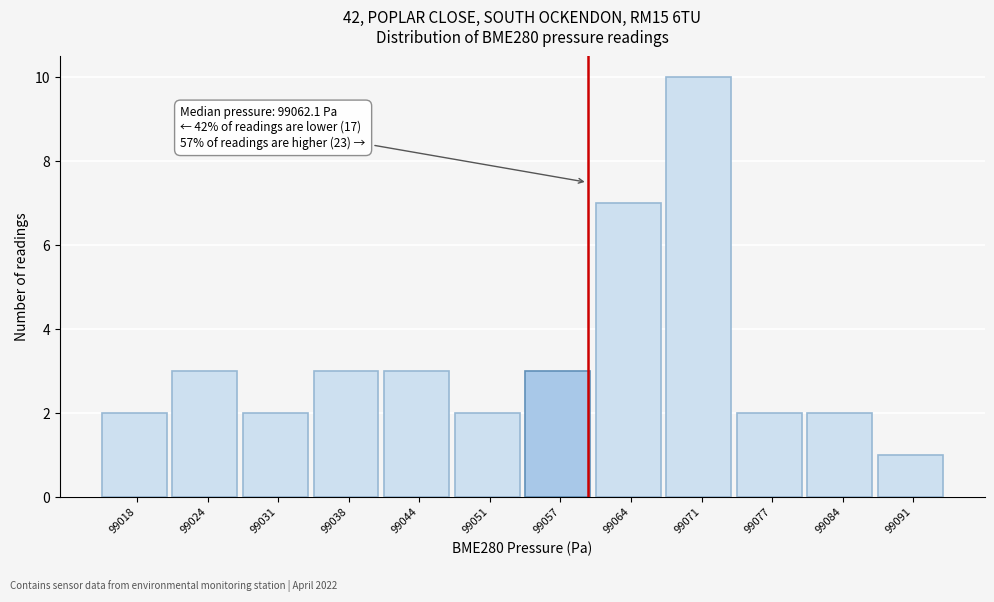

Which range on the x-axis has the tallest bar?

99067 to 99074